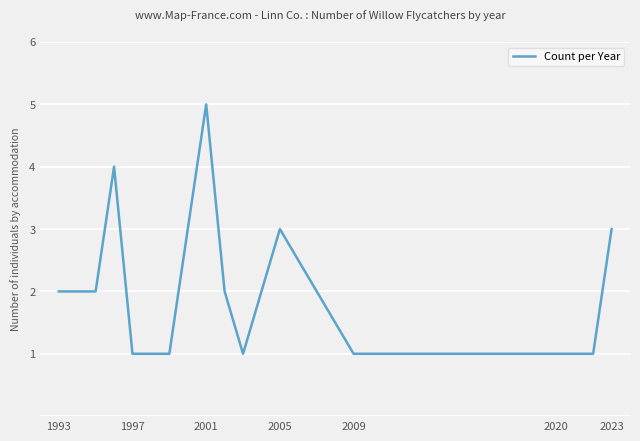

What is the greatest value displayed?

5